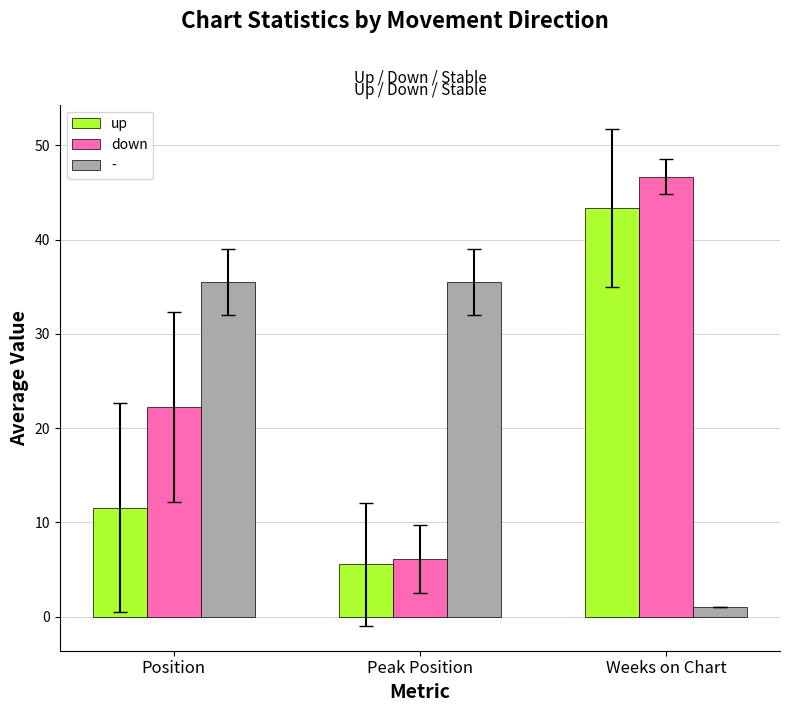

What is the label of the 2nd bar from the right?

Peak Position